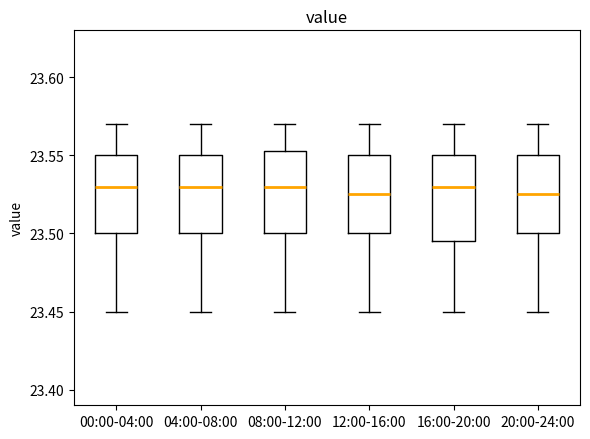

Where is the lower edge of the box for 16:00-20:00 on the y-axis? The values are not printed on the chart, so give them approximately, as read against the axis.

23.495